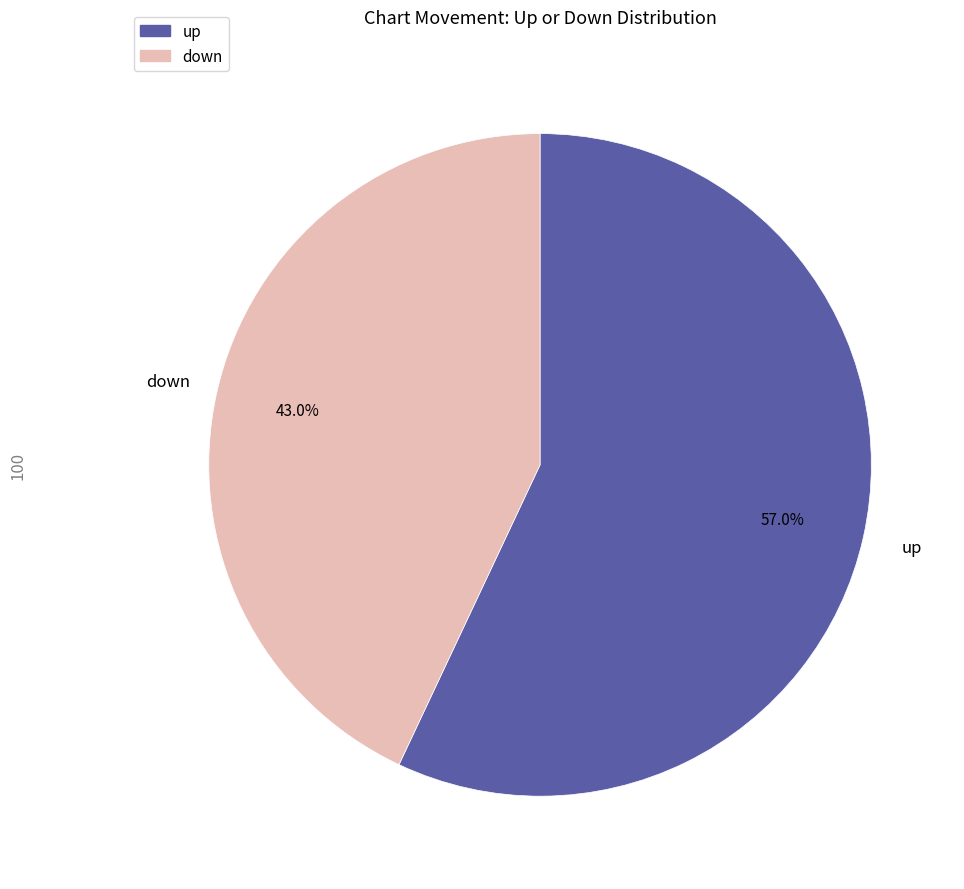

Which slice is the largest?

up